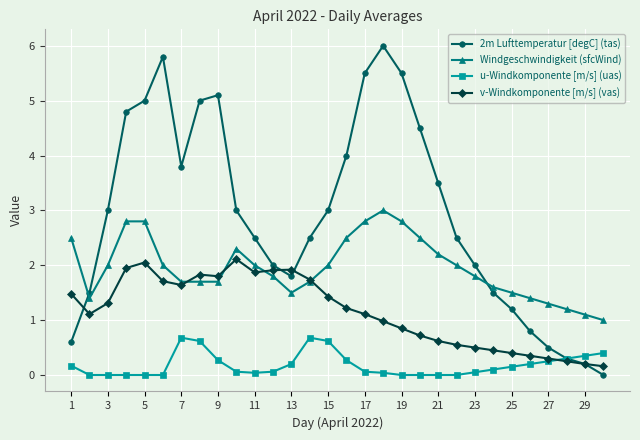

Does the chart display data point markers on the line(s)?

Yes